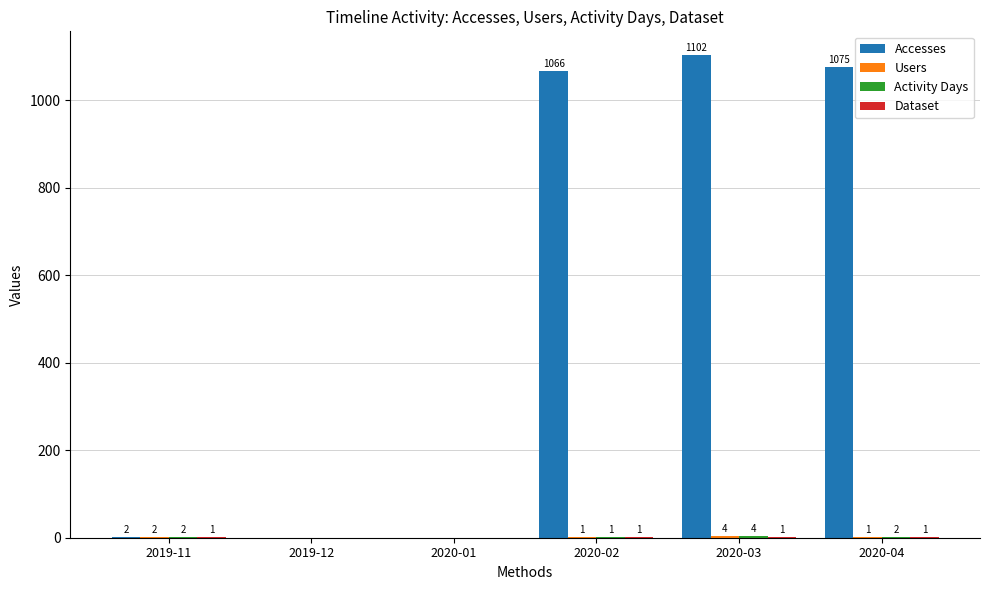

Between 2019-11 and 2020-02, which series saw the biggest shift?

Accesses